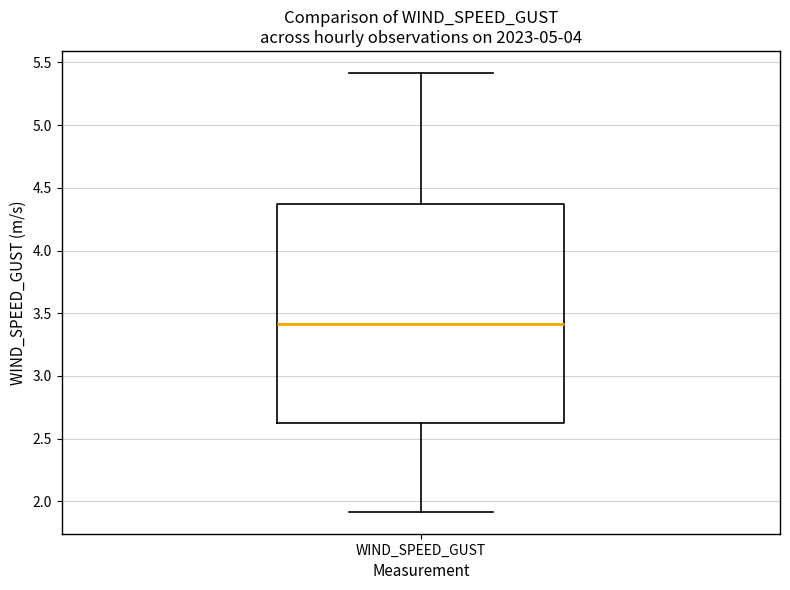

Read this box plot against the y-axis: the position of the median line, the range covered by the box, and the ends of both whiskers. The values are not printed on the chart, so give them approximately, as read against the axis.

median 3.40, box 2.65 to 4.40, whiskers 1.90 to 5.40